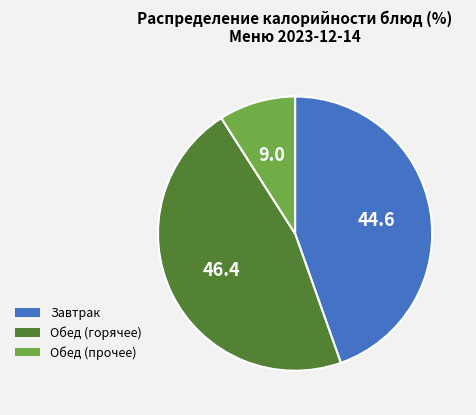

Does Обед (горячее) account for over 50% of the chart?

No